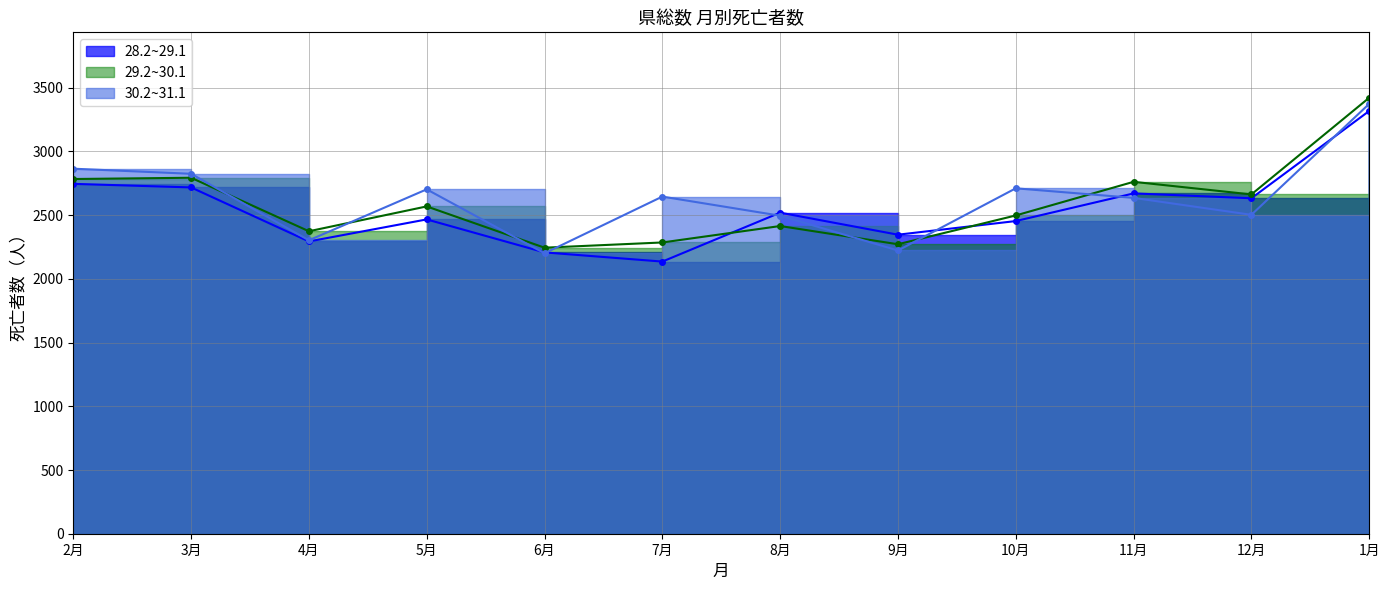

How many interior local valleys does the 29.2~30.1 line series have?

4